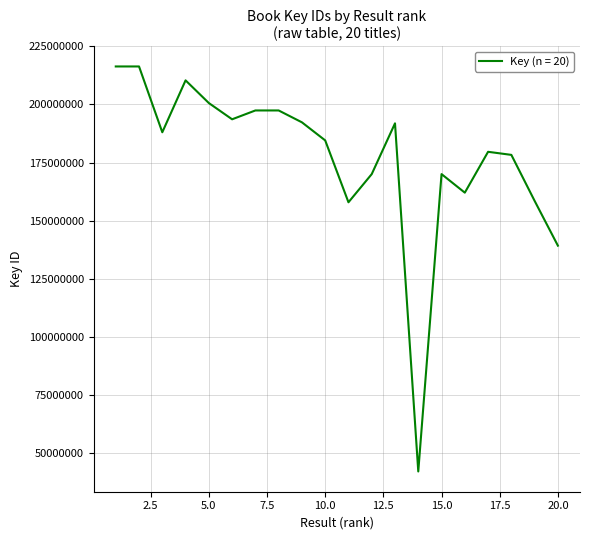

What is the minimum value shown in the chart?

42095479